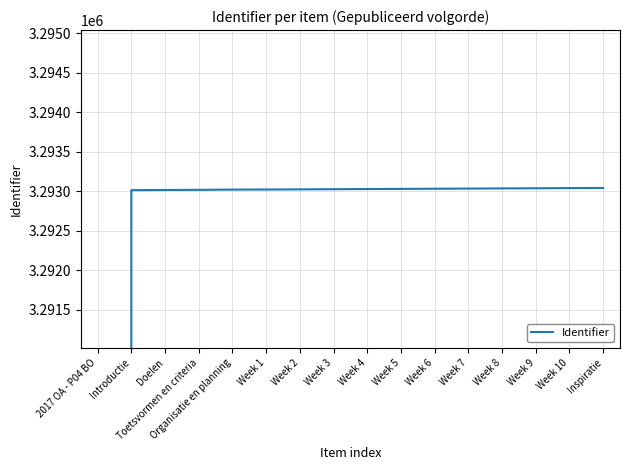

At which label does the data first exceed 3293026?

Week 5